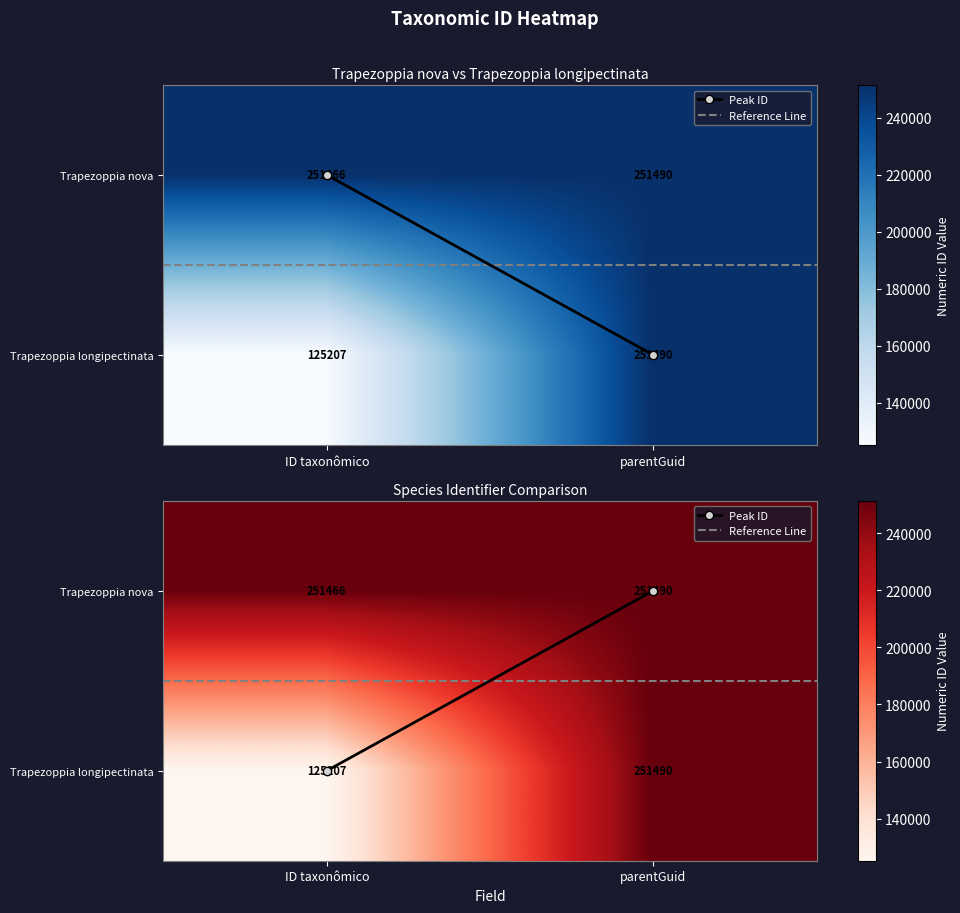

Is the value of Trapezoppia longipectinata at parentGuid greater than the value of Reference Line at ID taxonômico?

Yes